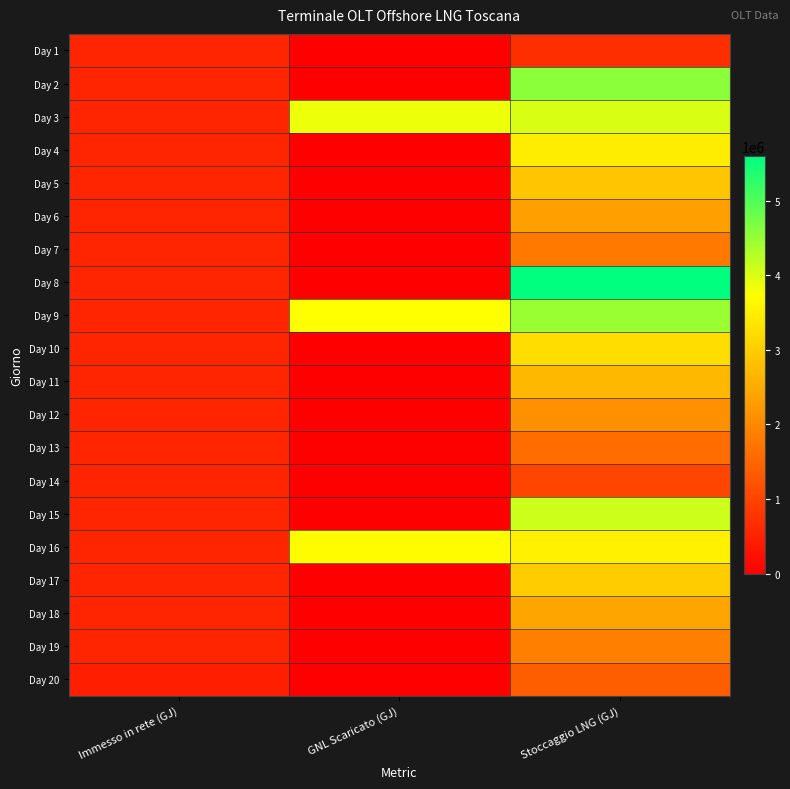

Reading right to left, extract all data points from this chart.

Day 1: Stoccaggio LNG (GJ)=691238.6	GNL Scaricato (GJ)=0.0	Immesso in rete (GJ)=558017.4
Day 2: Stoccaggio LNG (GJ)=4576279.9	GNL Scaricato (GJ)=0.0	Immesso in rete (GJ)=558010.3
Day 3: Stoccaggio LNG (GJ)=4018279.9	GNL Scaricato (GJ)=3858976.8	Immesso in rete (GJ)=558006.0
Day 4: Stoccaggio LNG (GJ)=3460279.9	GNL Scaricato (GJ)=0.0	Immesso in rete (GJ)=558394.0
Day 5: Stoccaggio LNG (GJ)=2902279.9	GNL Scaricato (GJ)=0.0	Immesso in rete (GJ)=558003.3
Day 6: Stoccaggio LNG (GJ)=2344279.9	GNL Scaricato (GJ)=0.0	Immesso in rete (GJ)=557684.9
Day 7: Stoccaggio LNG (GJ)=1786279.9	GNL Scaricato (GJ)=0.0	Immesso in rete (GJ)=557975.7
Day 8: Stoccaggio LNG (GJ)=5598126.6	GNL Scaricato (GJ)=0.0	Immesso in rete (GJ)=558007.5
Day 9: Stoccaggio LNG (GJ)=4482126.6	GNL Scaricato (GJ)=3736555.3	Immesso in rete (GJ)=558011.5
Day 10: Stoccaggio LNG (GJ)=3250854.1	GNL Scaricato (GJ)=0.0	Immesso in rete (GJ)=558039.9
Day 11: Stoccaggio LNG (GJ)=2692854.1	GNL Scaricato (GJ)=0.0	Immesso in rete (GJ)=558009.4
Day 12: Stoccaggio LNG (GJ)=2134854.1	GNL Scaricato (GJ)=0.0	Immesso in rete (GJ)=558022.0
Day 13: Stoccaggio LNG (GJ)=1576854.1	GNL Scaricato (GJ)=0.0	Immesso in rete (GJ)=557995.6
Day 14: Stoccaggio LNG (GJ)=1018854.1	GNL Scaricato (GJ)=0.0	Immesso in rete (GJ)=557976.3
Day 15: Stoccaggio LNG (GJ)=4096341.0	GNL Scaricato (GJ)=0.0	Immesso in rete (GJ)=557989.0
Day 16: Stoccaggio LNG (GJ)=3538341.0	GNL Scaricato (GJ)=3674807.4	Immesso in rete (GJ)=558097.7
Day 17: Stoccaggio LNG (GJ)=2980341.0	GNL Scaricato (GJ)=0.0	Immesso in rete (GJ)=557948.2
Day 18: Stoccaggio LNG (GJ)=2422341.0	GNL Scaricato (GJ)=0.0	Immesso in rete (GJ)=558041.8
Day 19: Stoccaggio LNG (GJ)=1864341.0	GNL Scaricato (GJ)=0.0	Immesso in rete (GJ)=559960.0
Day 20: Stoccaggio LNG (GJ)=1383741.0	GNL Scaricato (GJ)=0.0	Immesso in rete (GJ)=480620.2